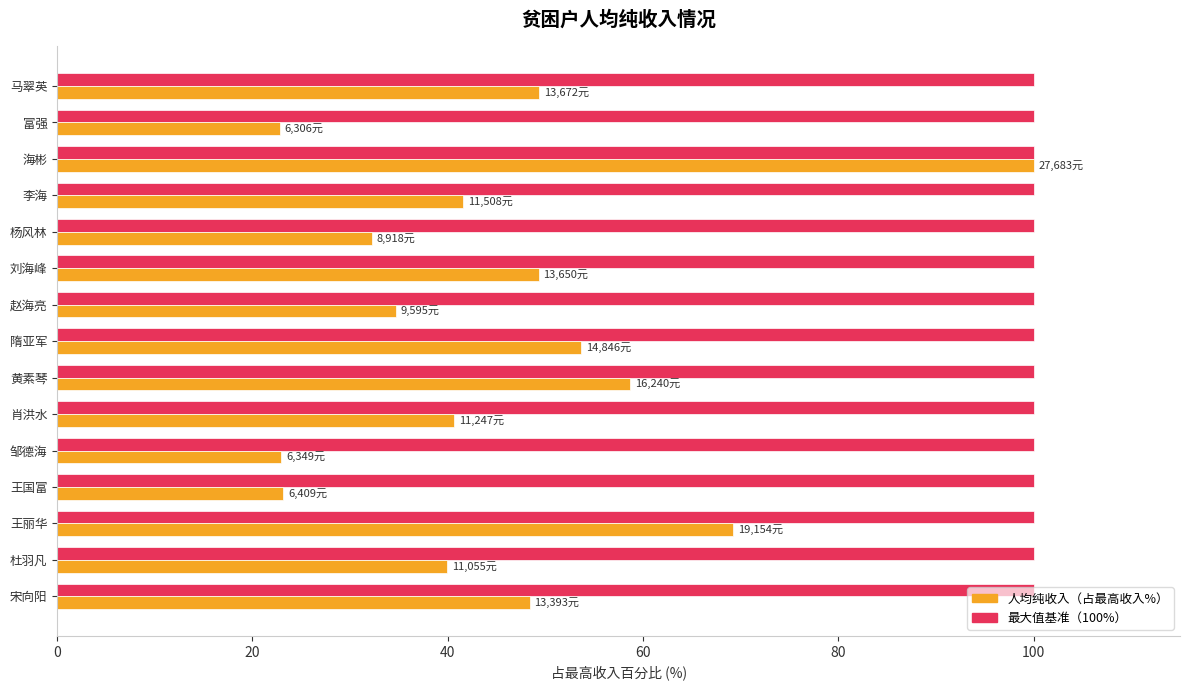

What is the spread (max minus min) of values at 杨风林?

67.8